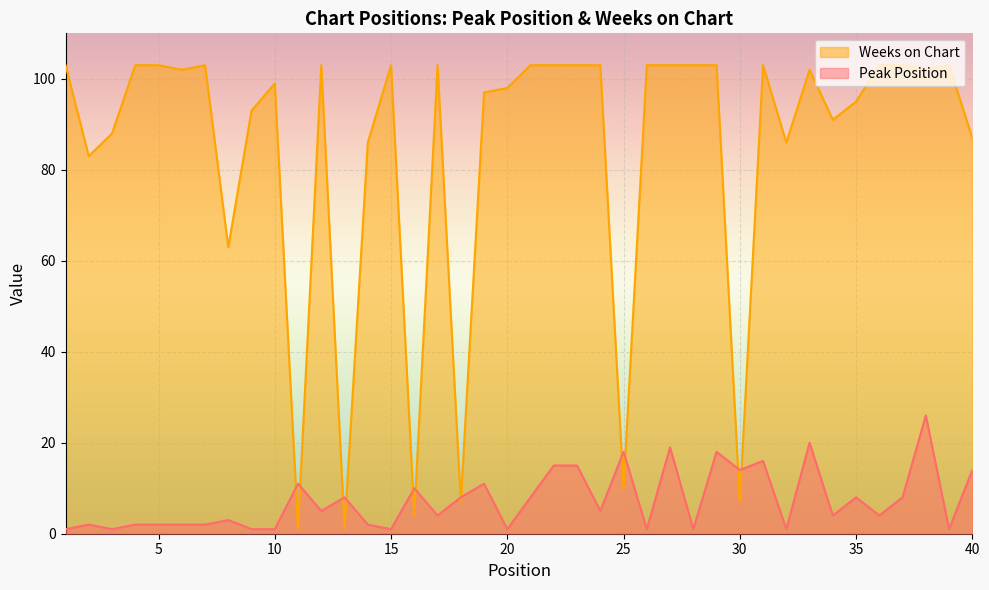

What are all the series names shown in the legend?

Weeks on Chart, Peak Position